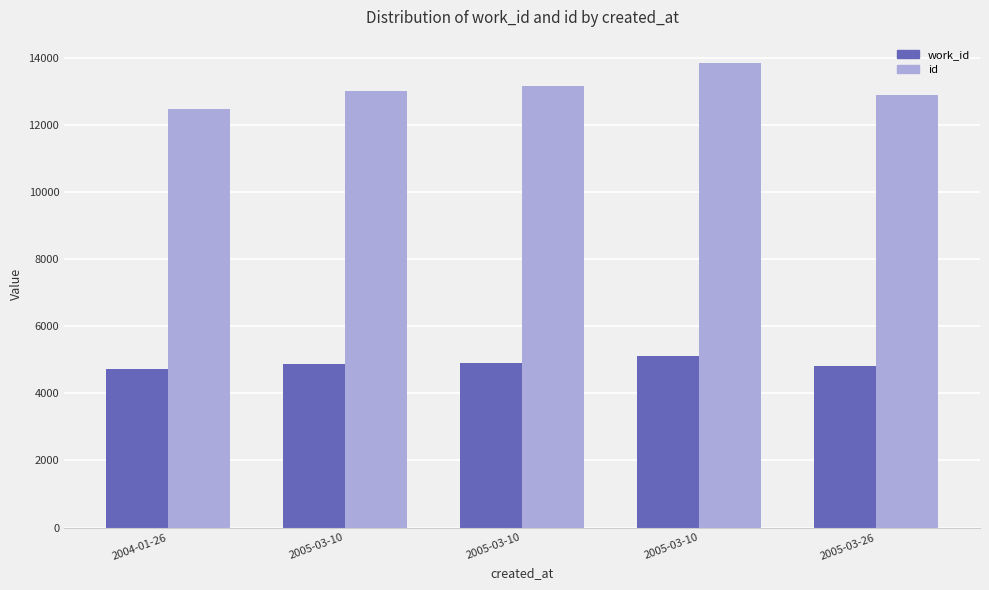

How many groups of bars are there?

5